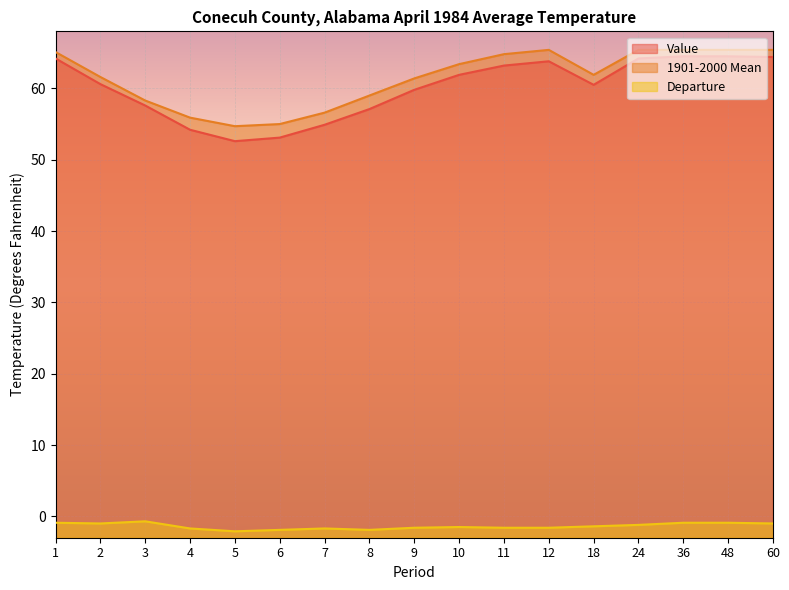

True or false: Departure and 1901-2000 Mean cross at least once.

False